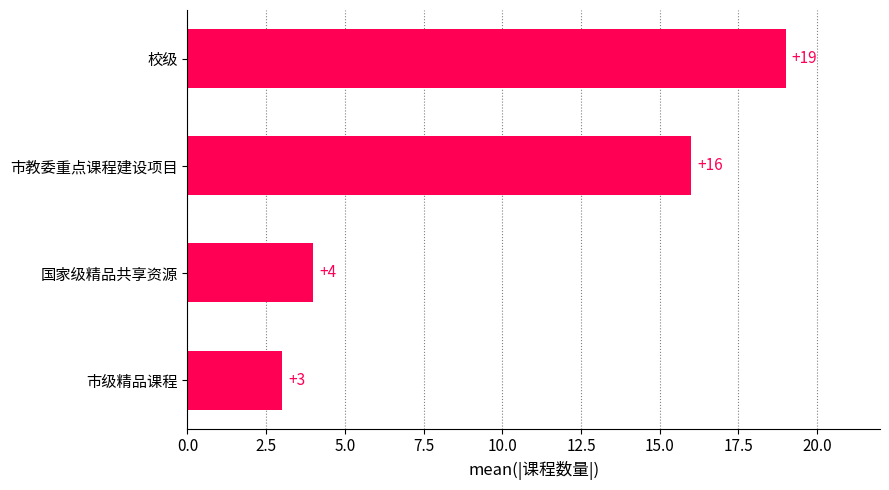

What is the difference between the maximum and minimum values?

16